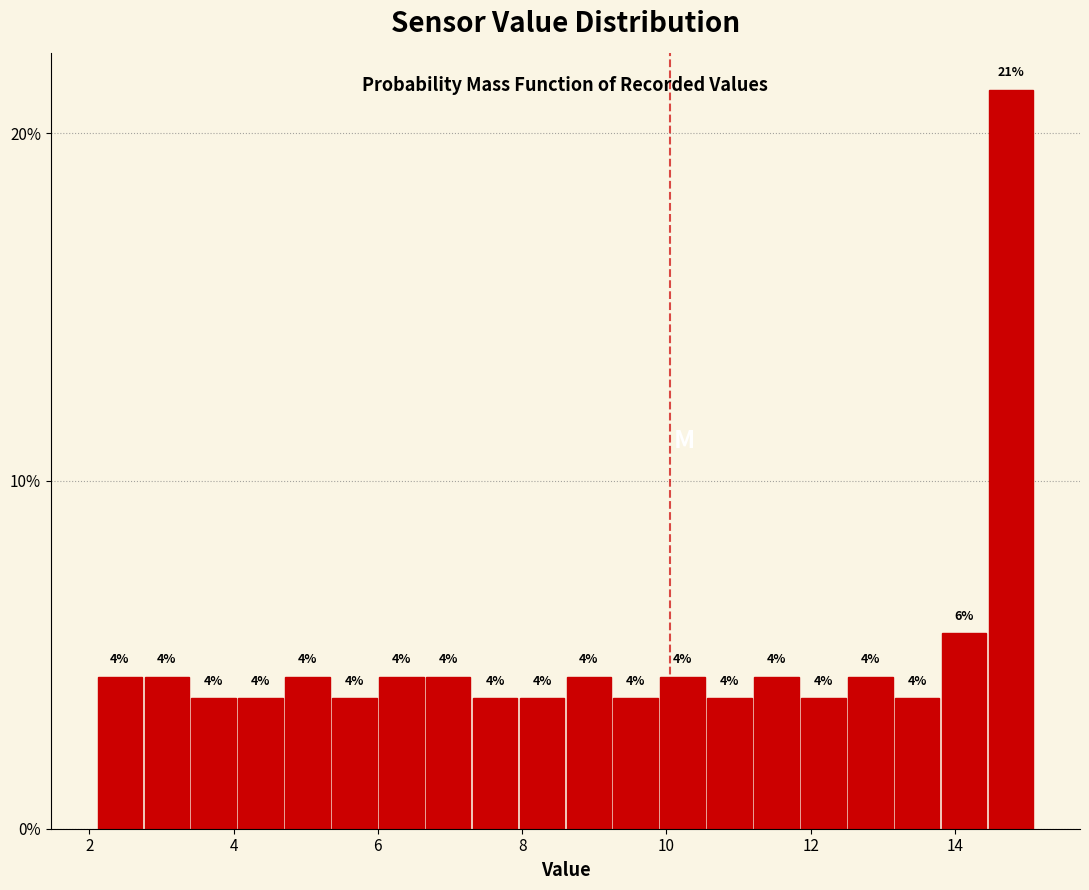

Around what value on the x-axis is the tallest bar? Give the approximate position of its centre, as read against the axis.

14.8